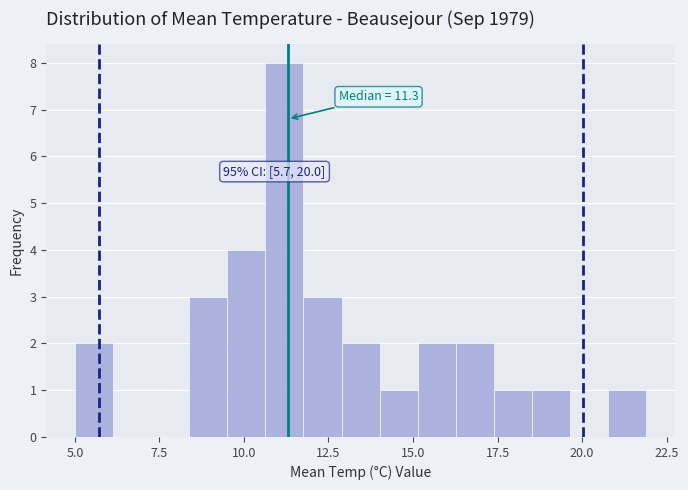

Around what value on the x-axis is the tallest bar? Give the approximate position of its centre, as read against the axis.

11.0